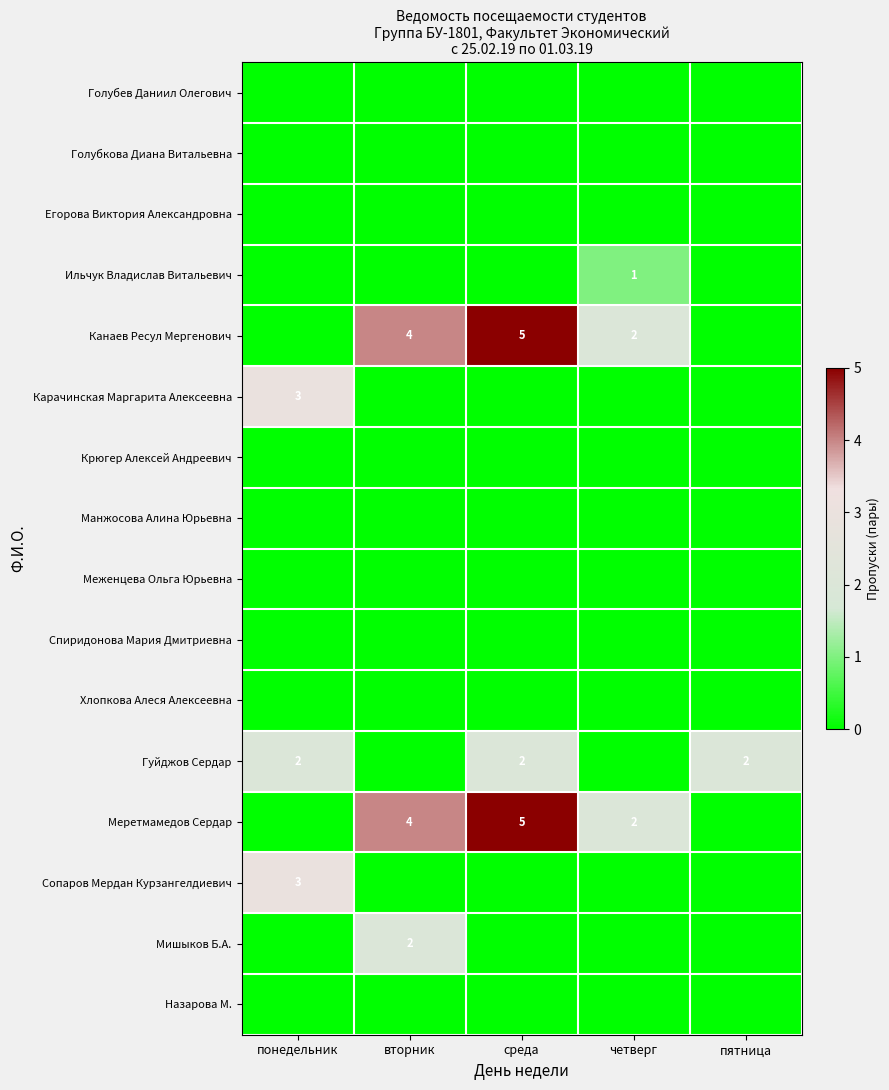

The Ильчук Владислав Витальевич series shows 2 at четверг. True or false?

False